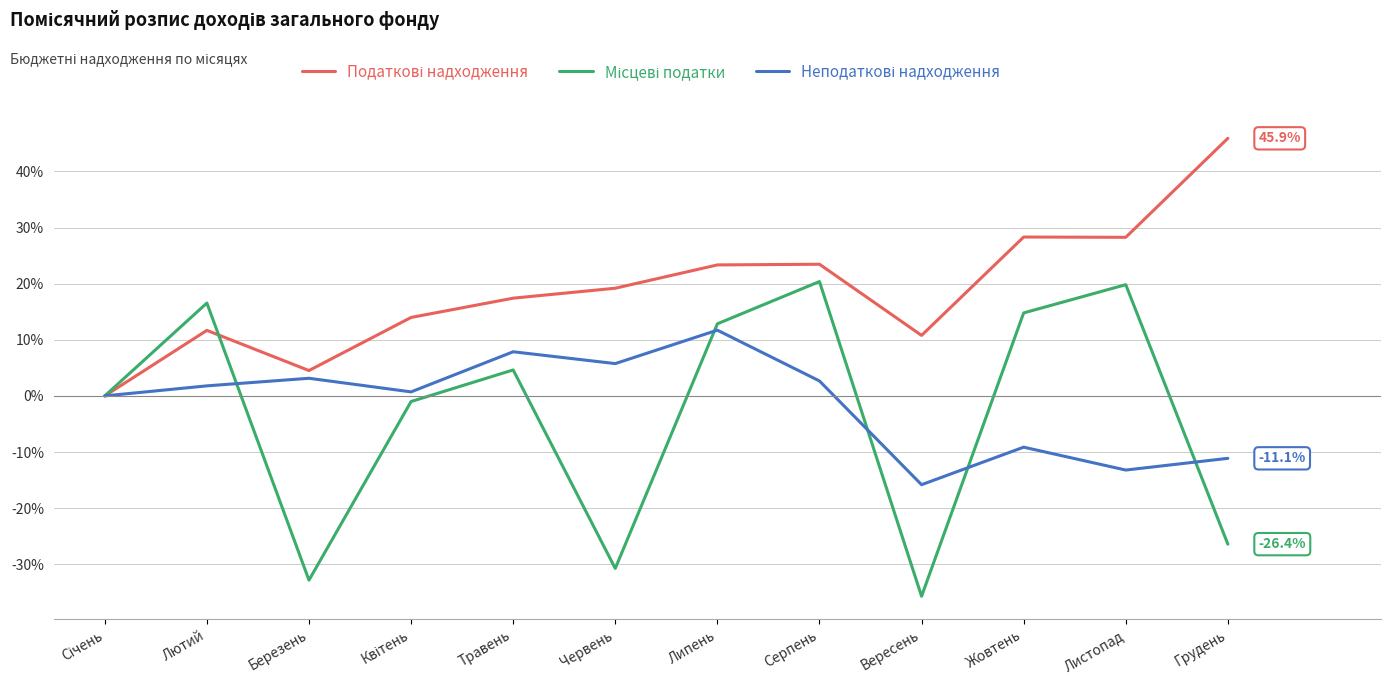

Which label corresponds to the smallest value in the chart?

Вересень